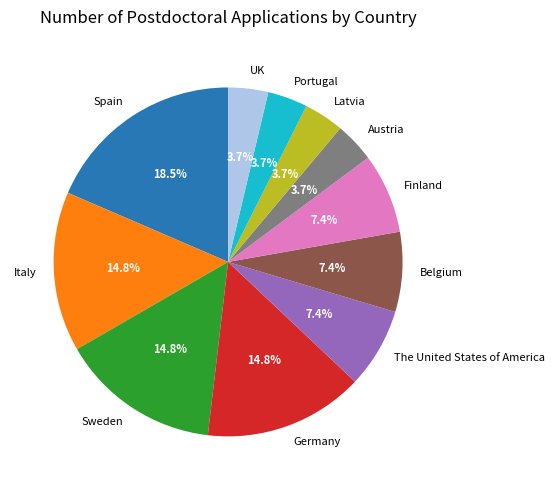

What is the largest slice in the pie chart?

Spain